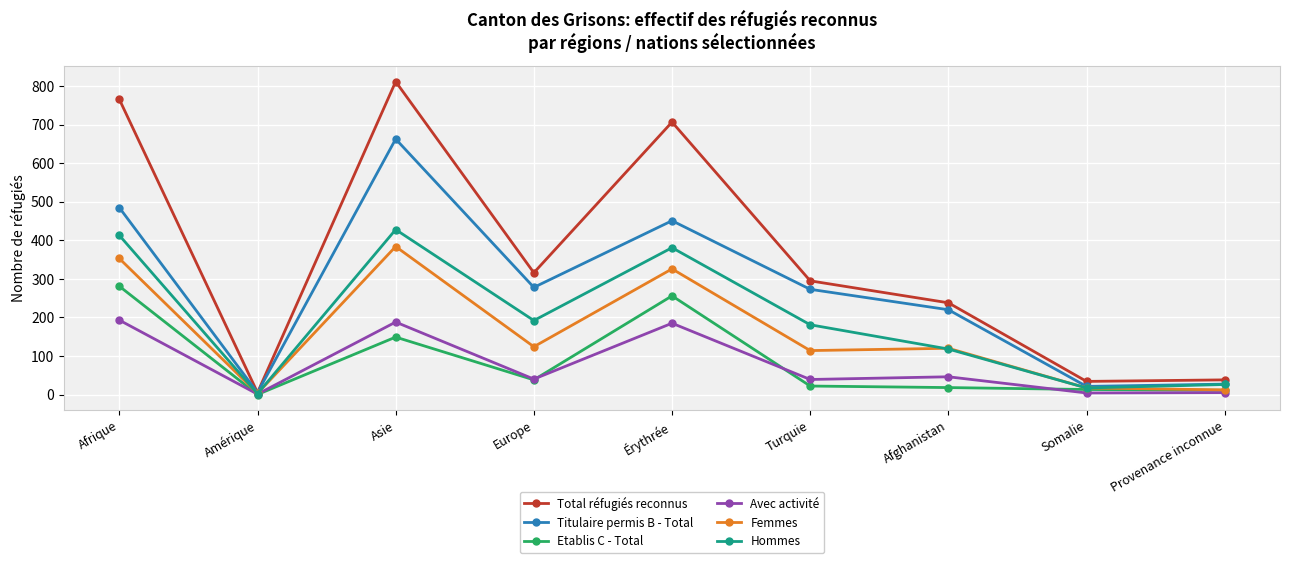

What is the sum of all Etablis C - Total values?

788